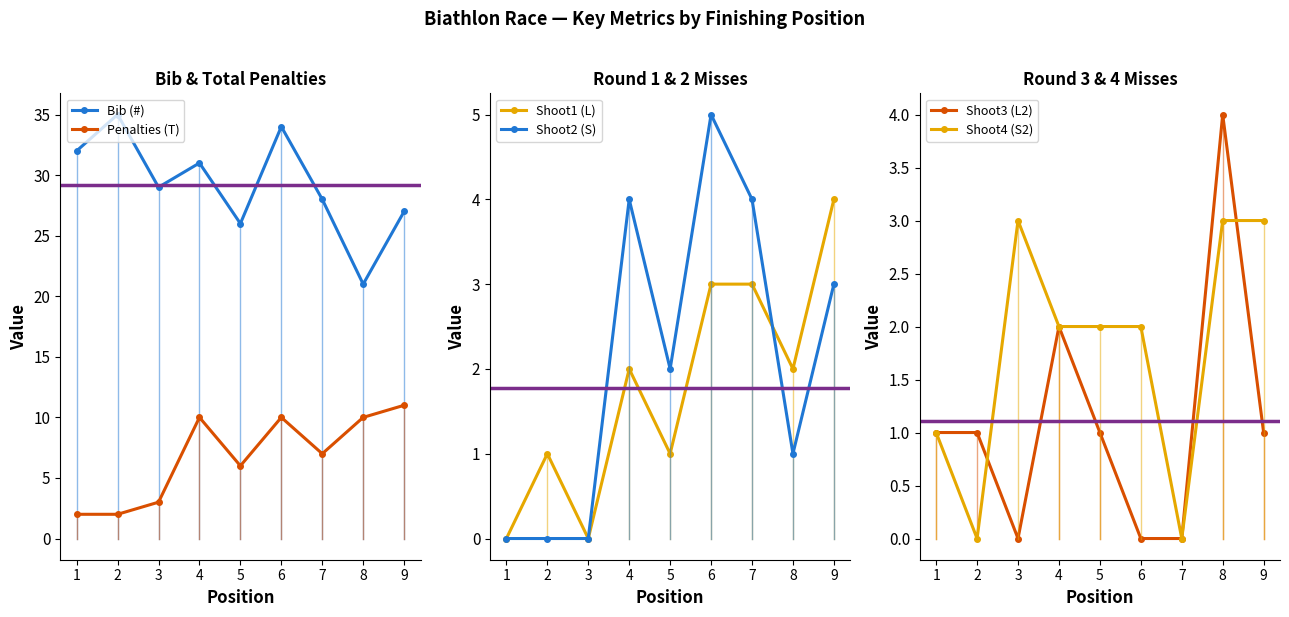

List the labels in order of Bib (#) value, smallest first.

8, 5, 9, 7, 3, 4, 1, 6, 2